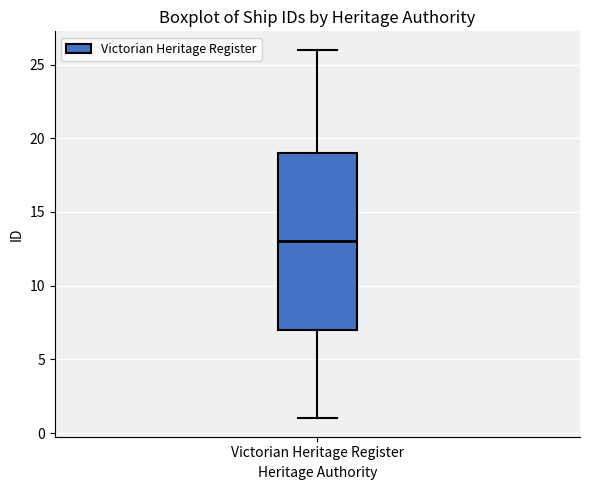

Where is the upper edge of the box for Victorian Heritage Register on the y-axis? The values are not printed on the chart, so give them approximately, as read against the axis.

19